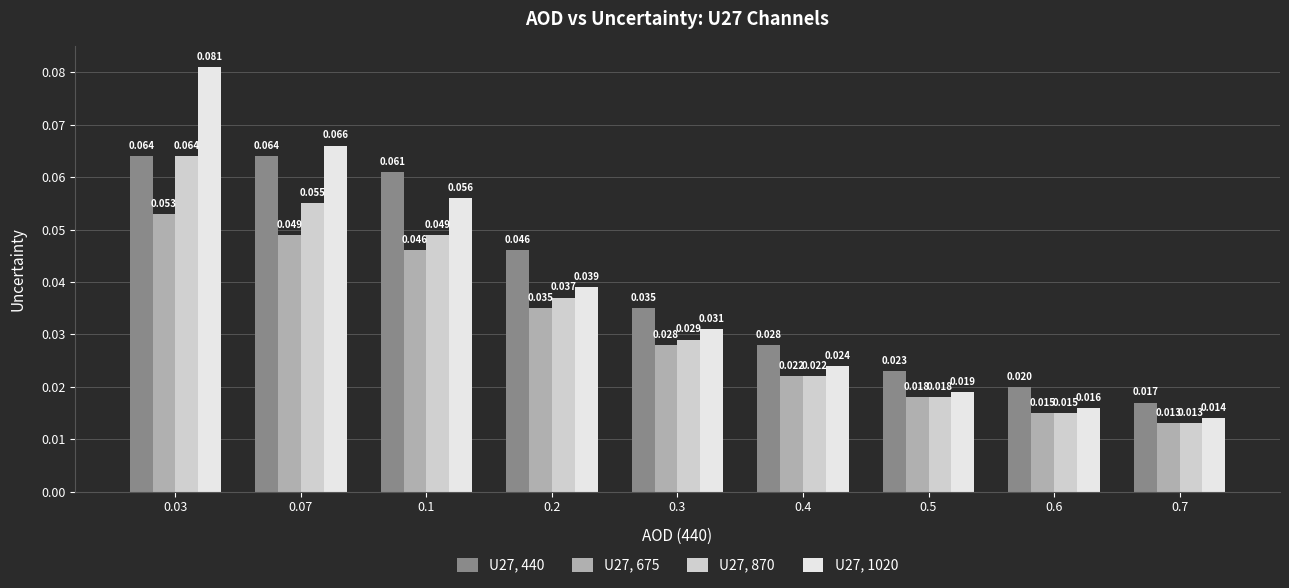

What position from the left is 0.7?

9